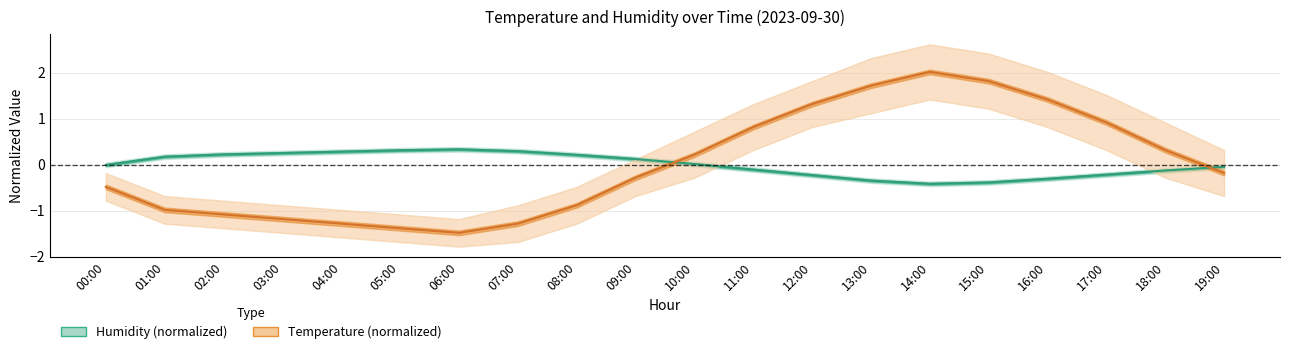

Is the value of Temperature (normalized) at 10:00 greater than the value of Humidity (normalized) at 14:00?

Yes